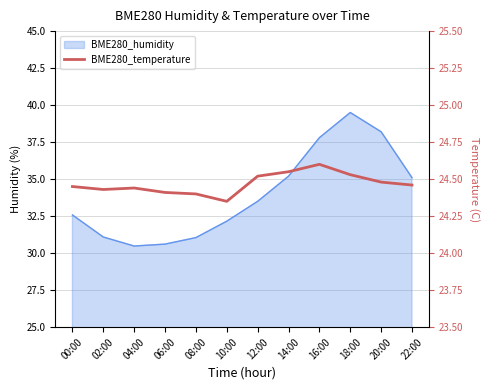

The chart shows a value of 24.4 at 06:00. True or false?

True